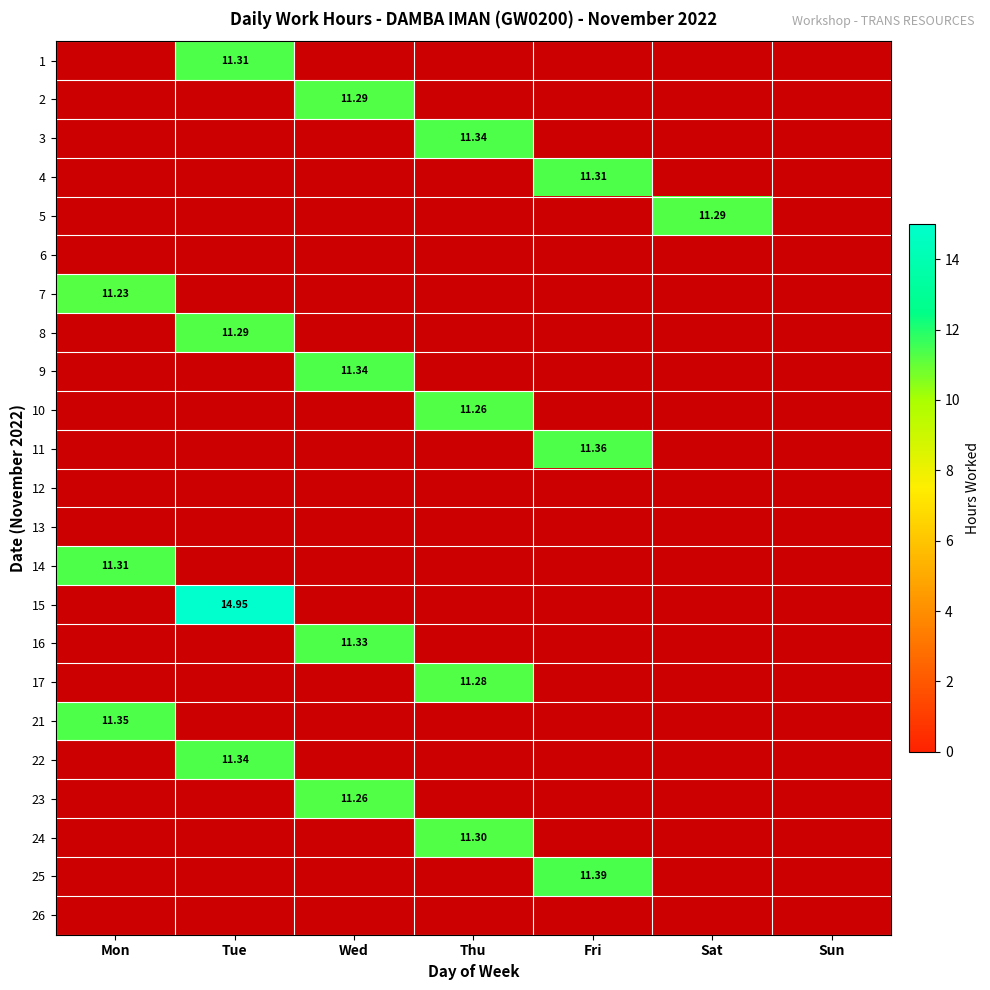

True or false: 3 has a value of 0.0 at Fri.

True